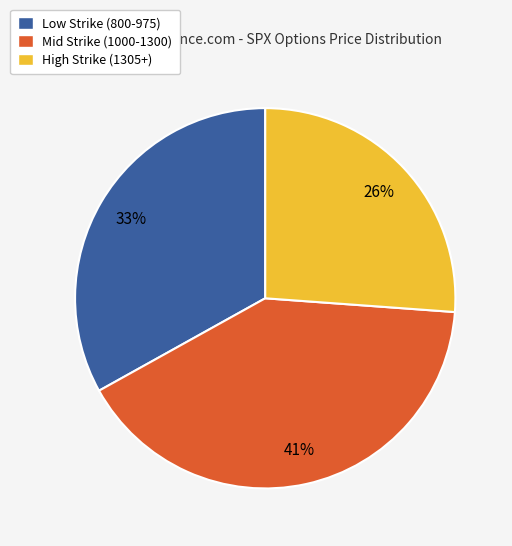

To the nearest percent, what is the average slice percentage?

33%